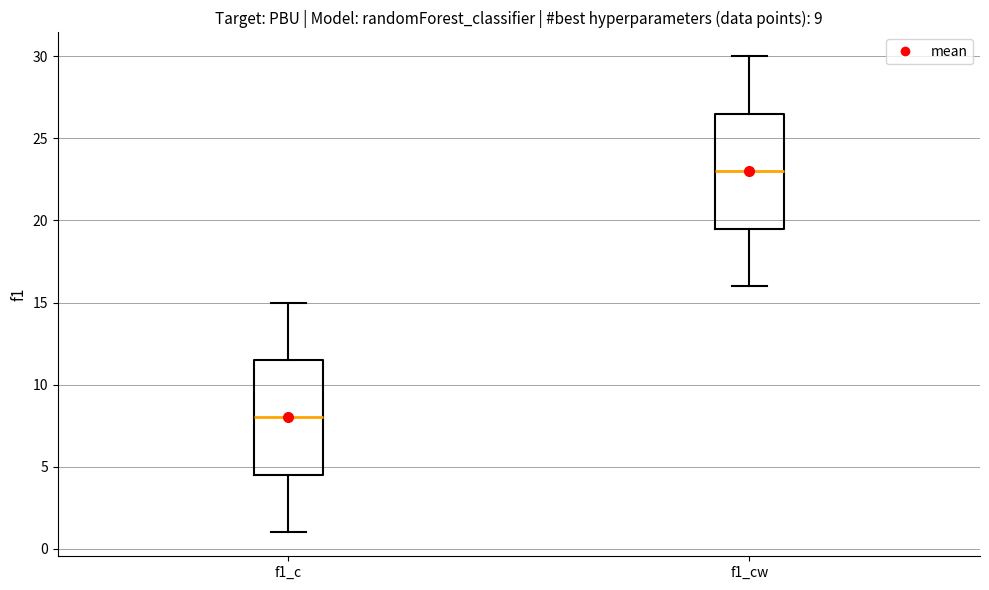

Which box's median line is the highest?

f1_cw